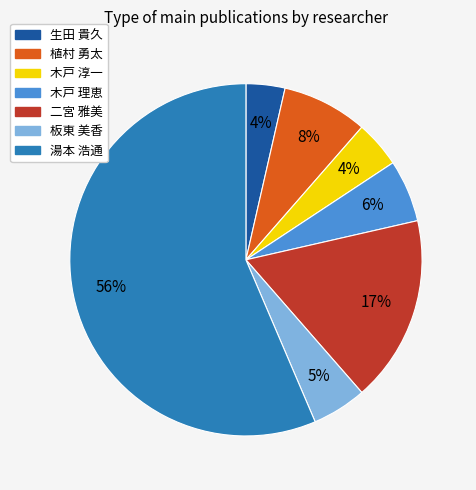

Which slice is the largest?

湯本 浩通